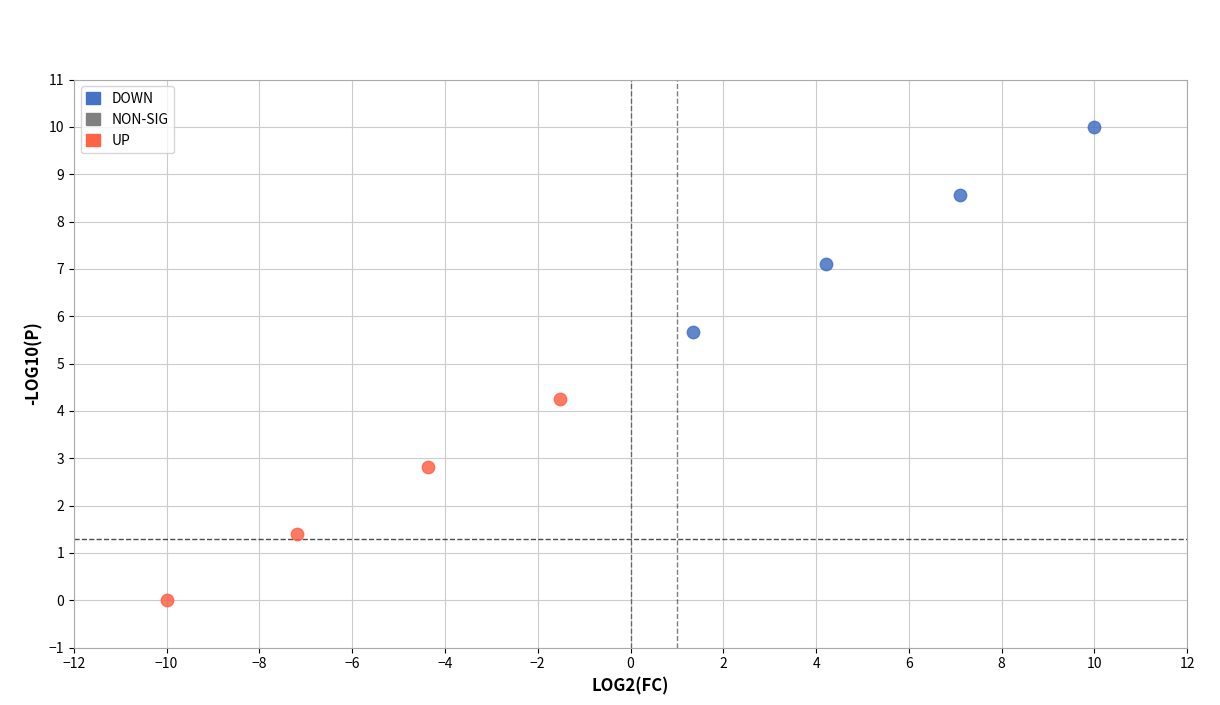

Which series reaches the maximum Y coordinate?

DOWN